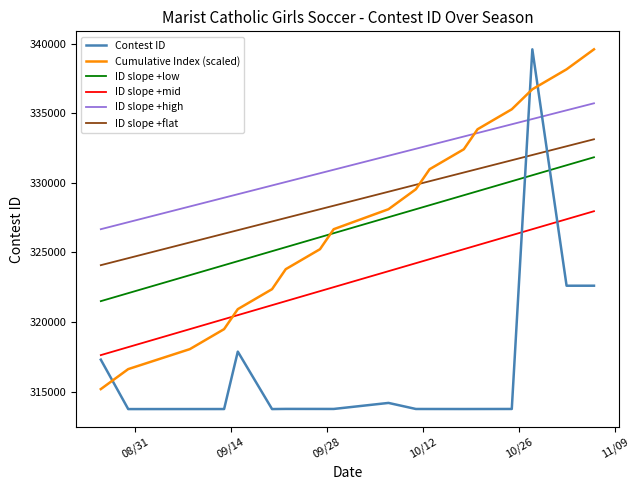

What is the maximum value shown in the chart?

339583